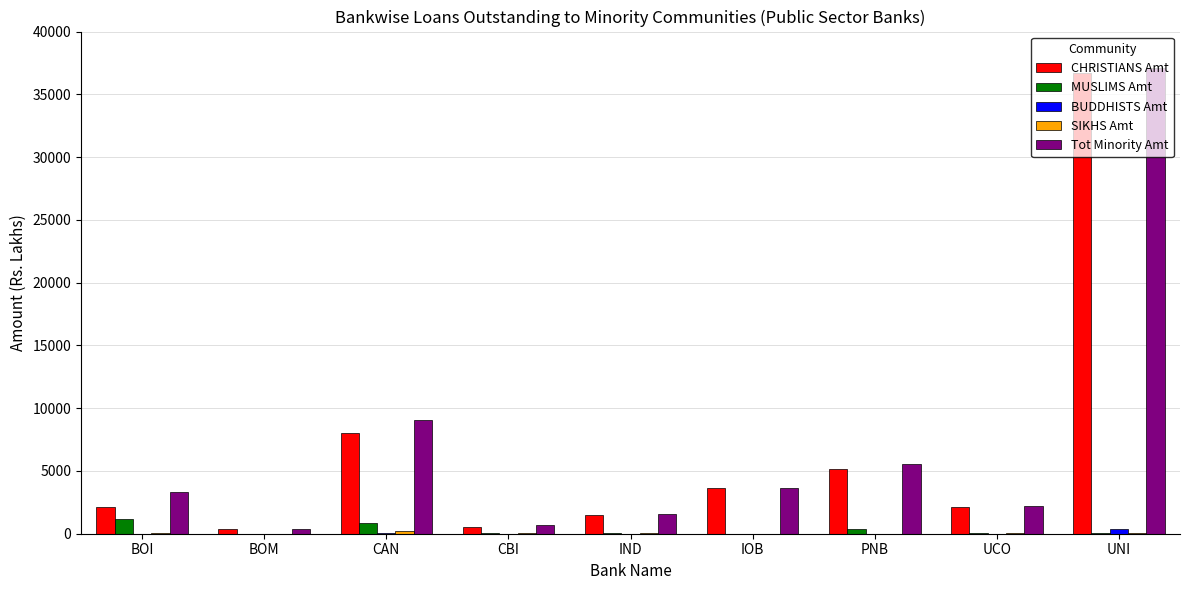

Which label corresponds to the largest value in the chart?

UNI